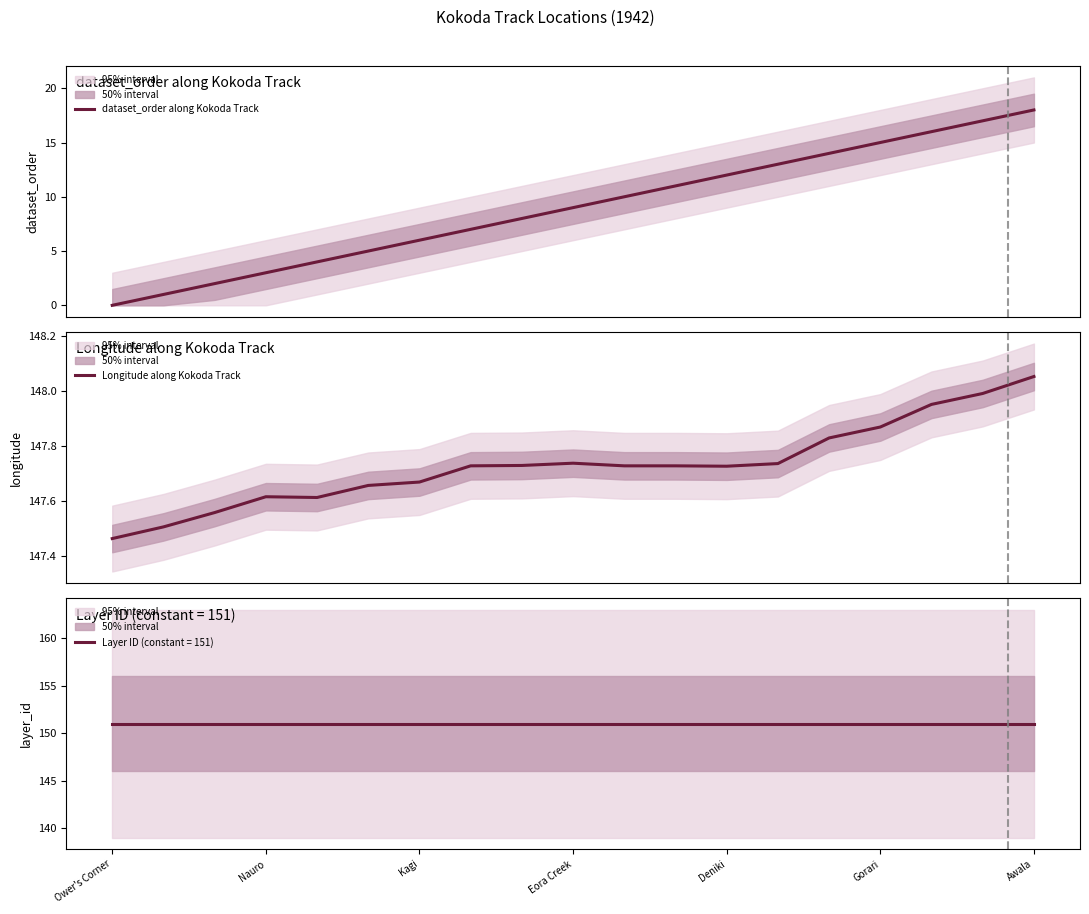

What is the maximum value for dataset_order along Kokoda Track?

18